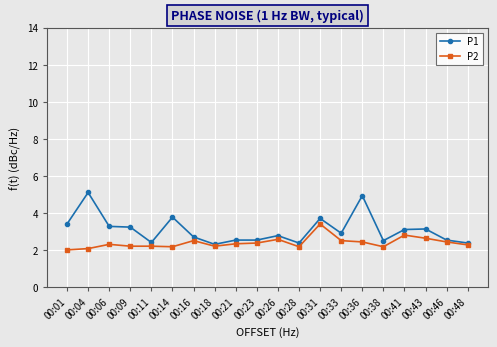

Which series has the largest range (max minus min)?

P1